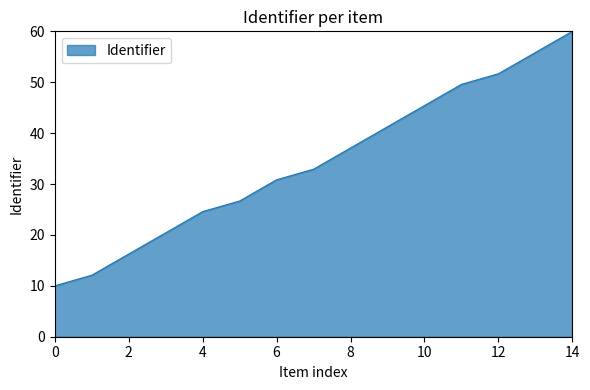

What is the difference between the maximum and minimum values?

50.0